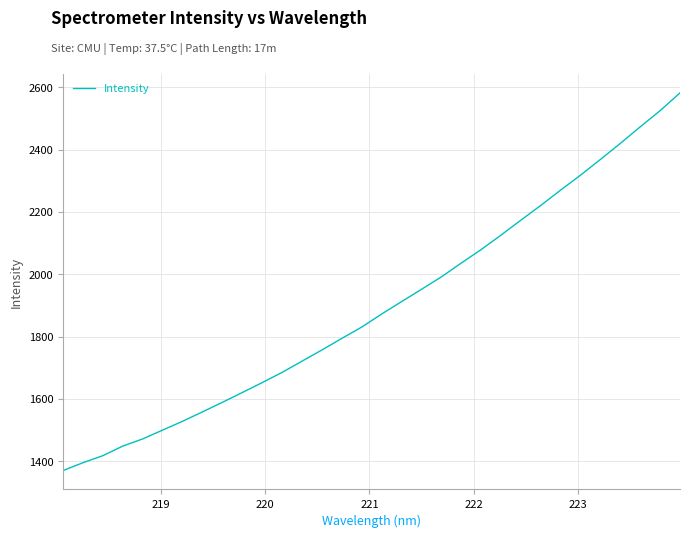

What is the smallest value displayed?

1370.0